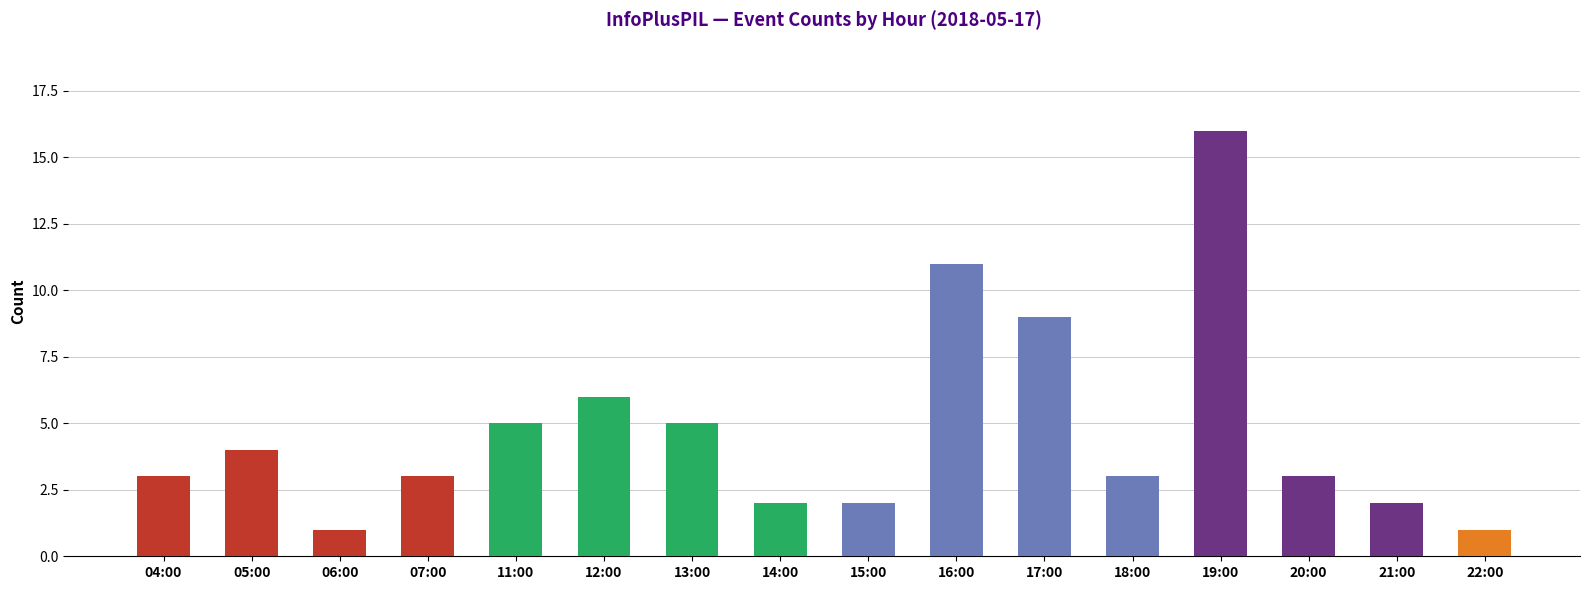

At which category does the chart reach its peak across all series?

19:00